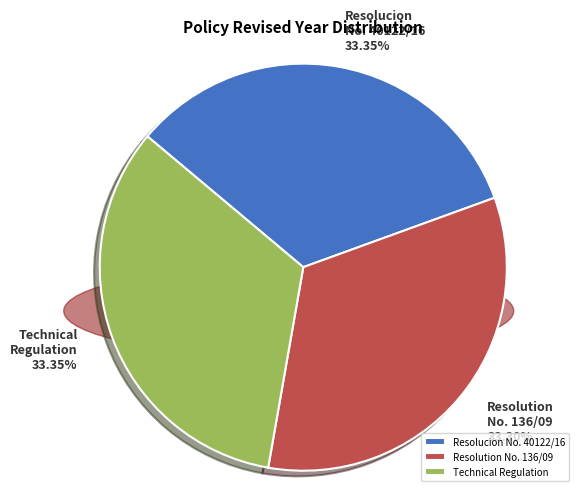

True or false: Resolucion No. 40122/16 accounts for 33% of the total.

True